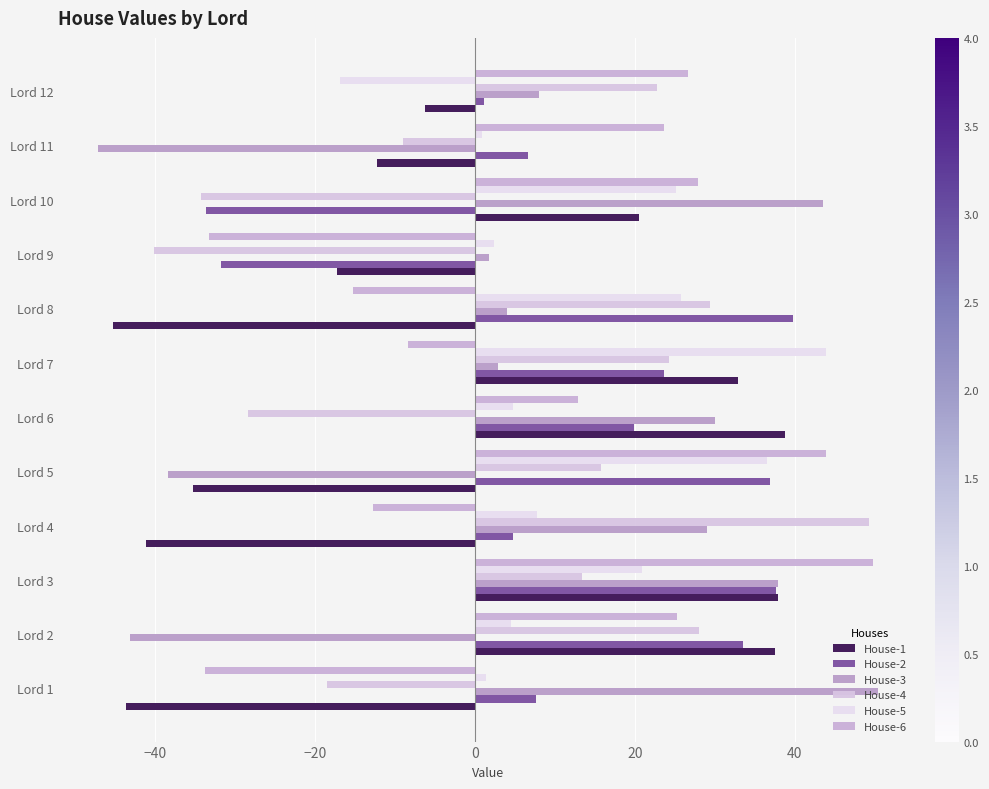

Count the number of data series in this chart.

6